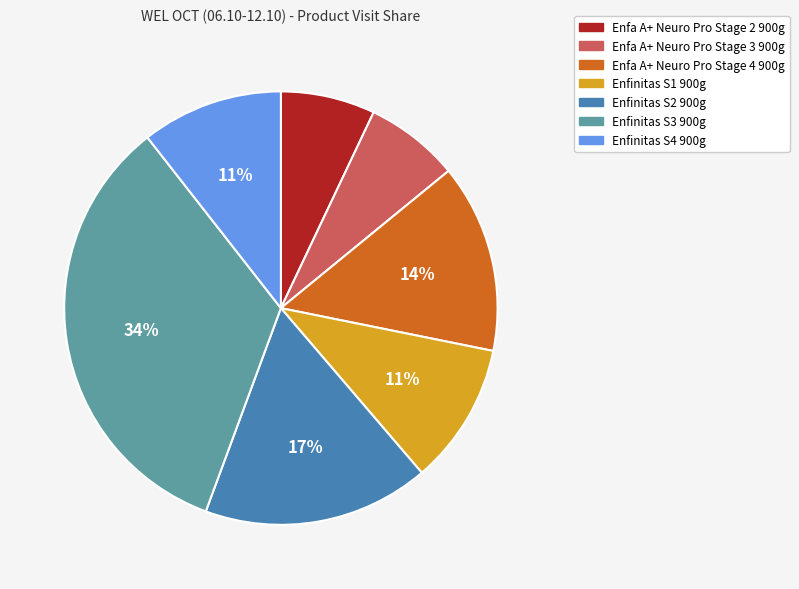

Between Enfa A+ Neuro Pro Stage 2 900g and Enfa A+ Neuro Pro Stage 4 900g, which is larger?

Enfa A+ Neuro Pro Stage 4 900g